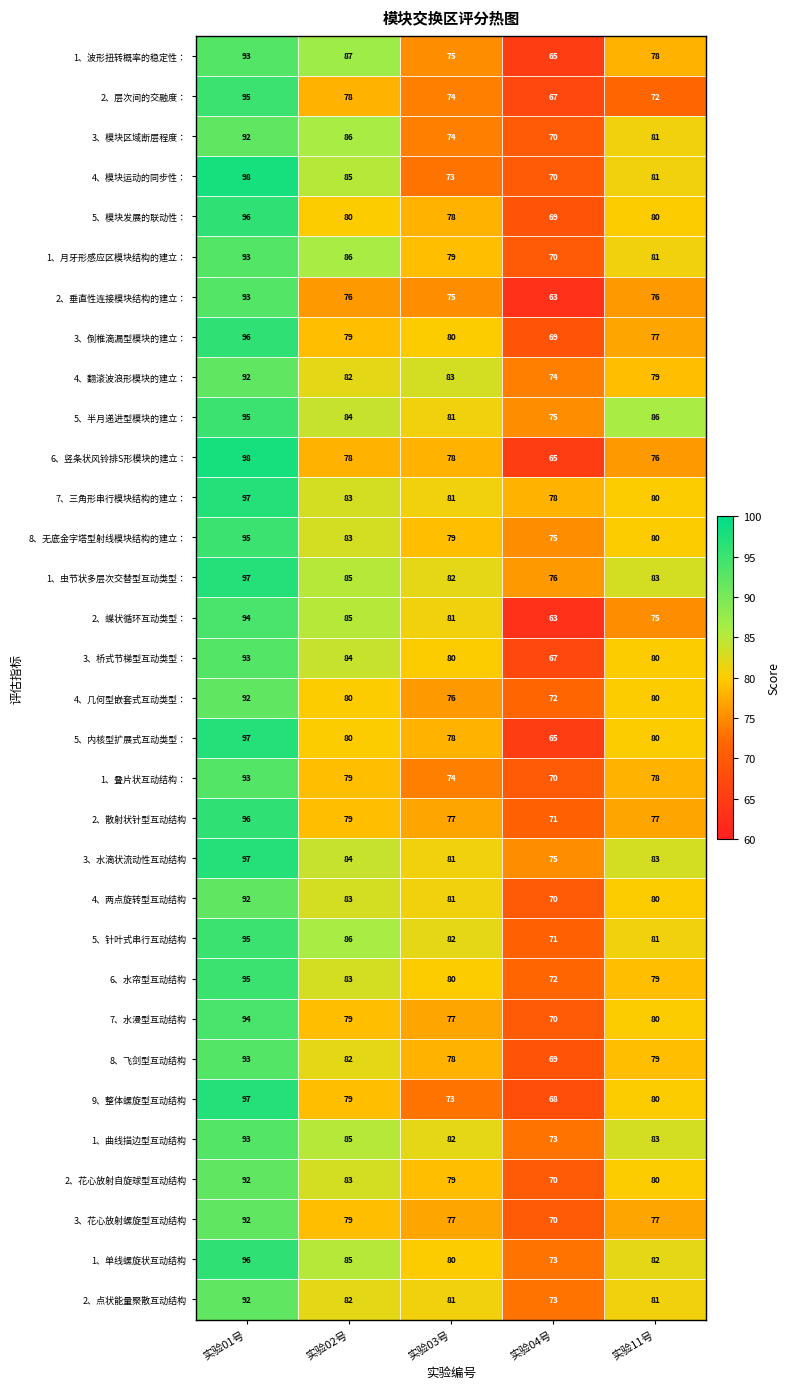

At which category does the chart reach its minimum across all series?

实验04号